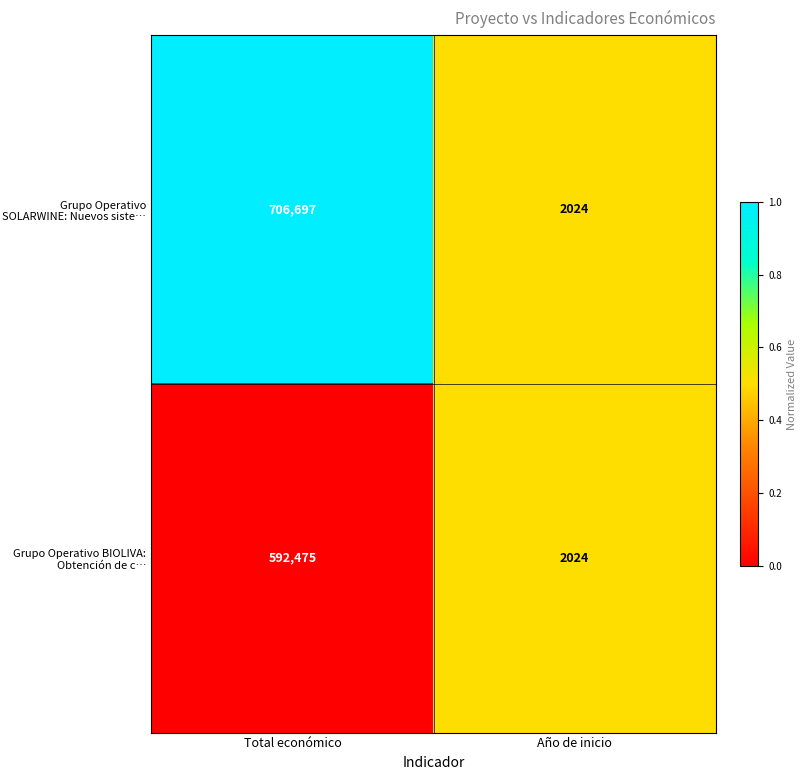

Between Total económico and Año de inicio, which series saw the biggest shift?

Grupo Operativo SOLARWINE: Nuevos siste…